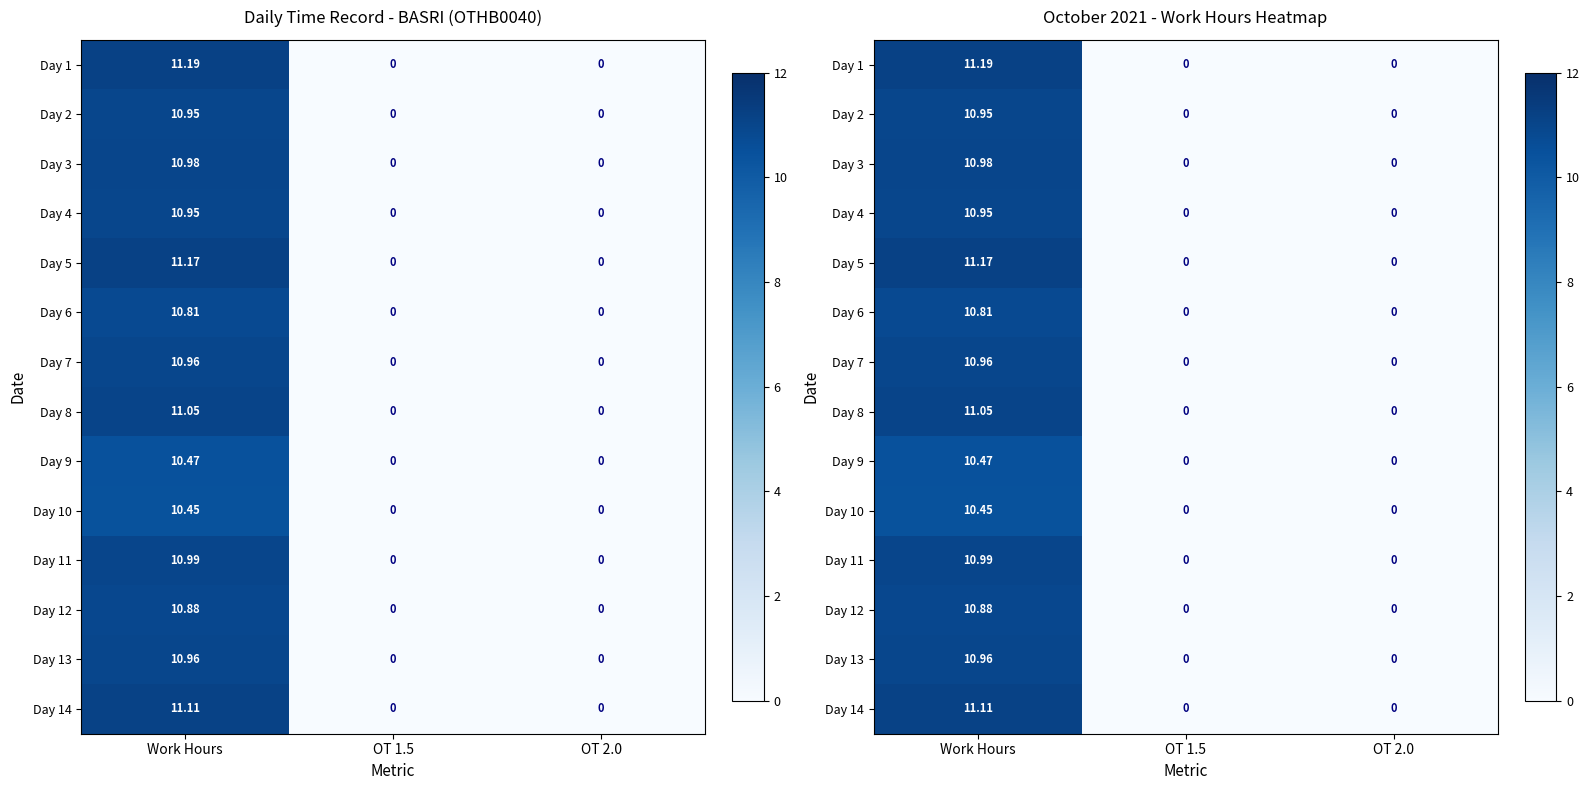

What is the sum of the Day 1 values at Work Hours and OT 1.5?

11.2